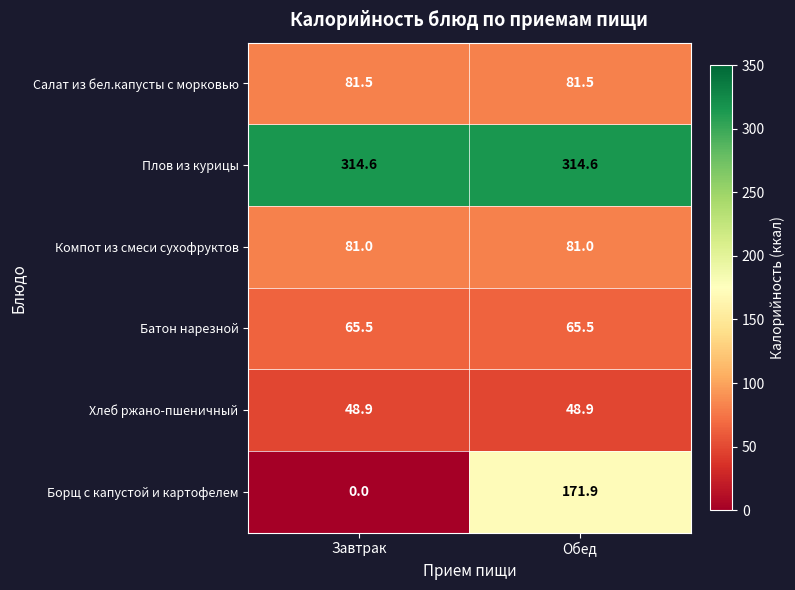

How many data points in Борщ с капустой и картофелем are less than 171?

1